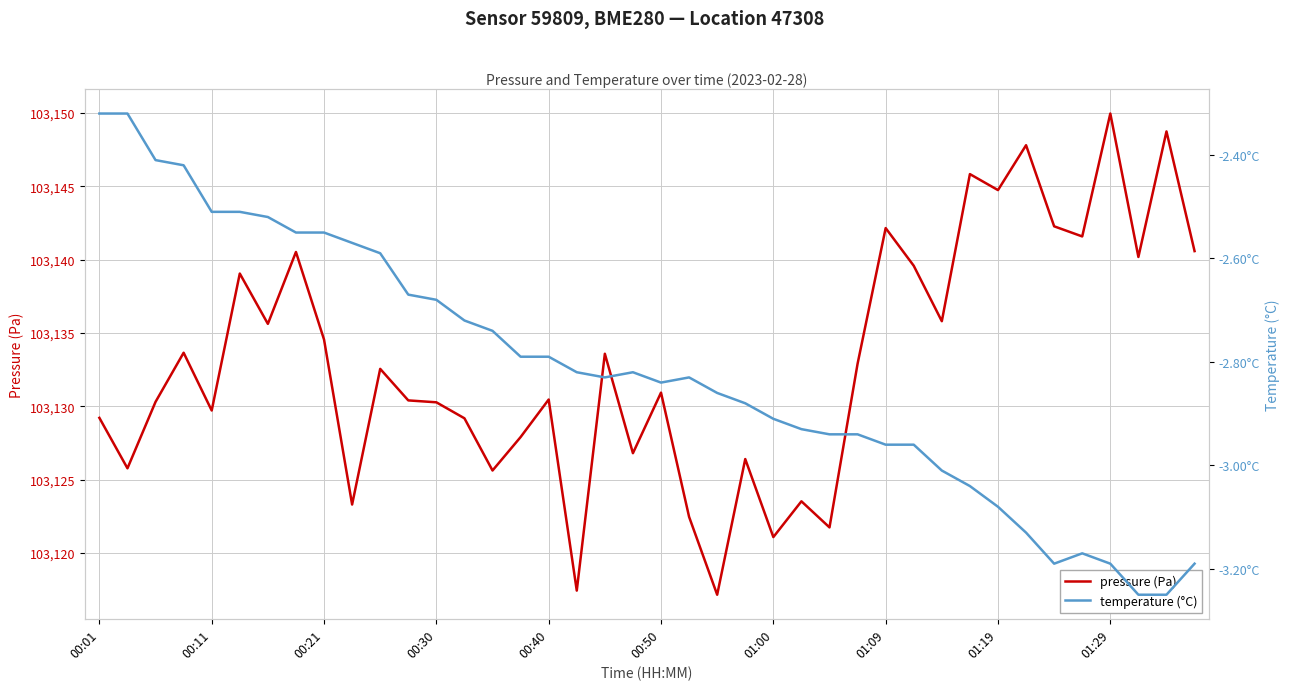

What is the minimum value for pressure (Pa)?

103117.2